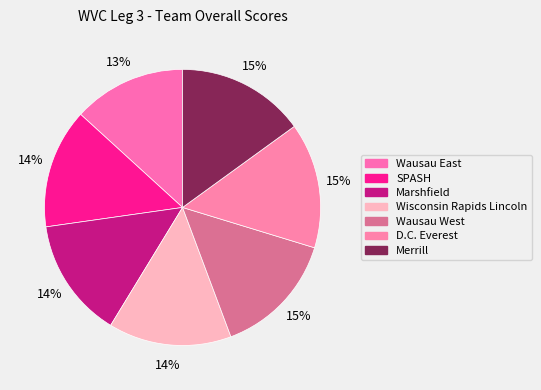

Does any single category account for the majority?

No